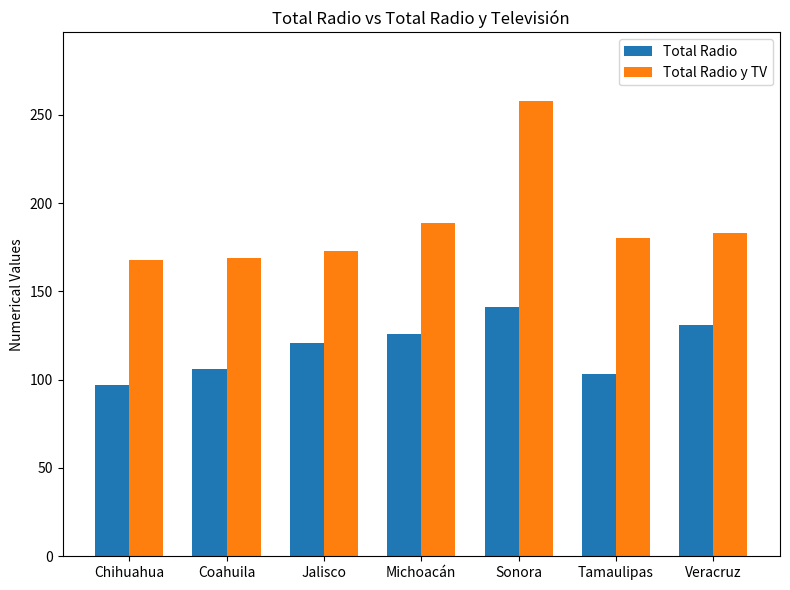

The value of Total Radio y TV at Veracruz is 81. True or false?

False